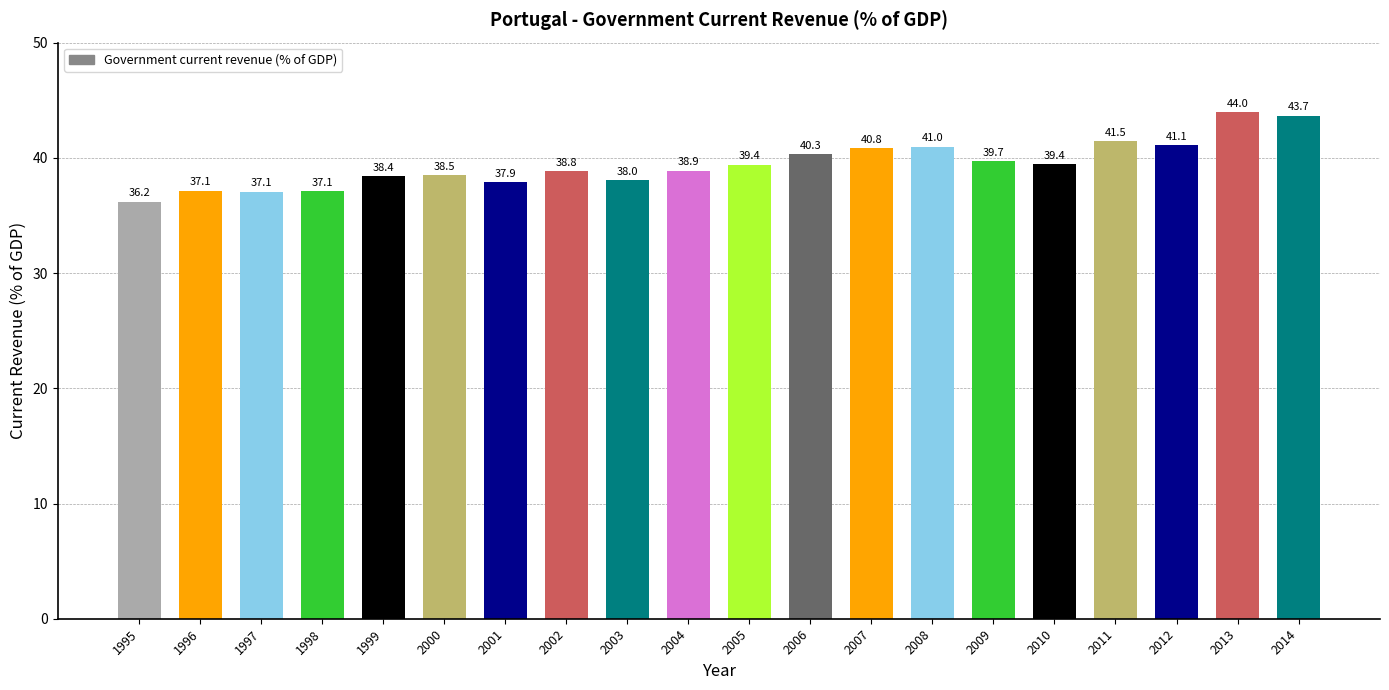

Reading left to right, extract all data points from this chart.

1995=36.2	1996=37.1	1997=37.1	1998=37.1	1999=38.4	2000=38.5	2001=37.9	2002=38.8	2003=38.0	2004=38.9	2005=39.4	2006=40.3	2007=40.8	2008=41.0	2009=39.7	2010=39.4	2011=41.5	2012=41.1	2013=44.0	2014=43.7